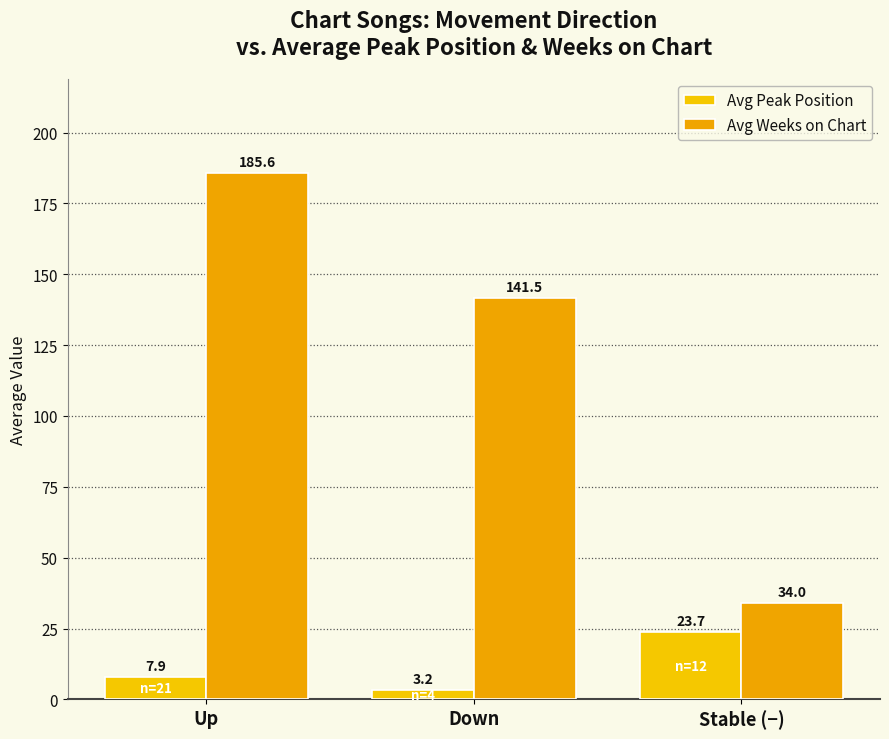

What is the difference between the maximum and minimum values in the Avg Weeks on Chart series?

151.6